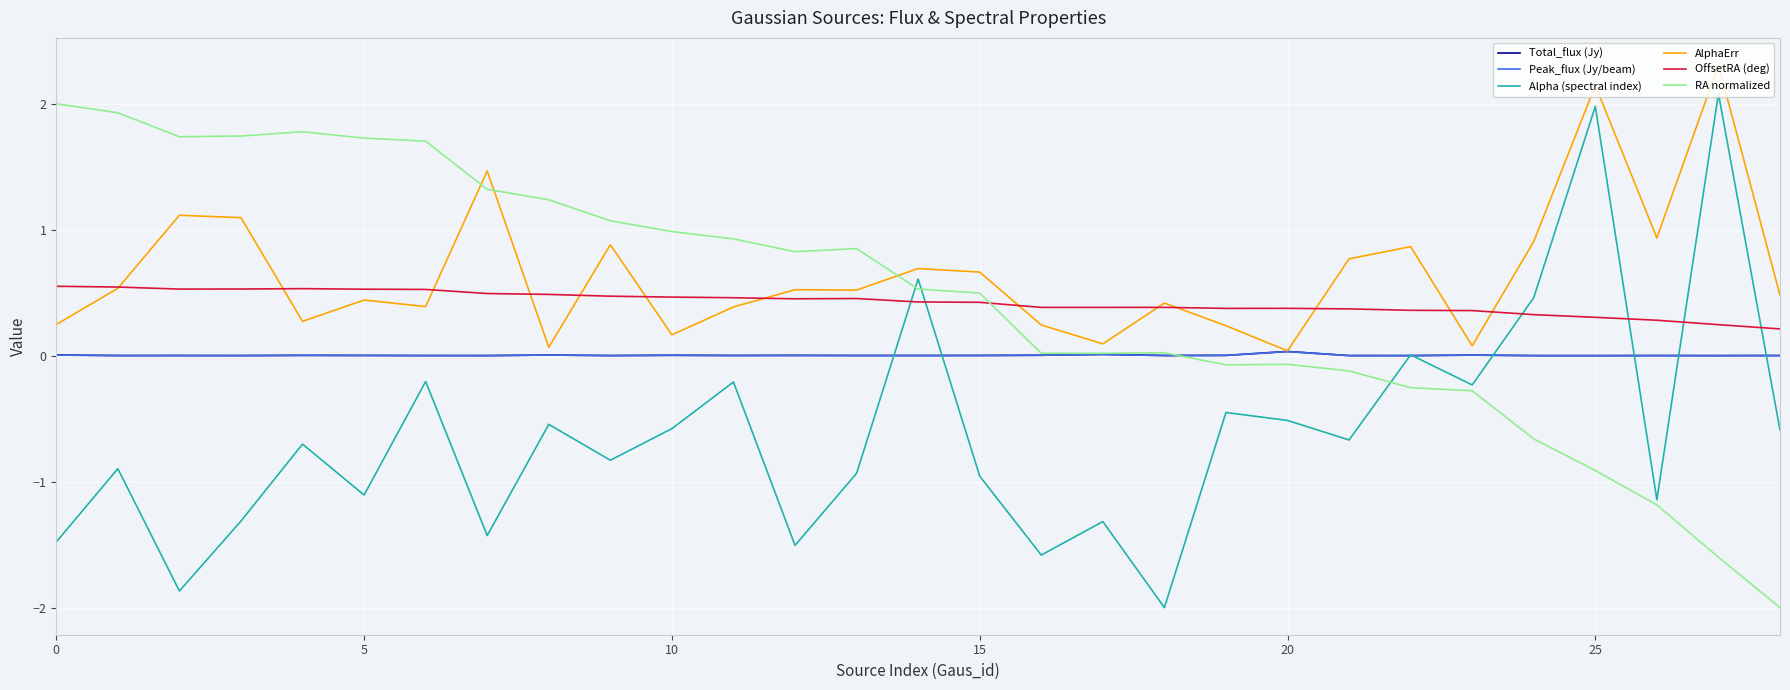

What is the minimum value shown in the chart?

-2.0